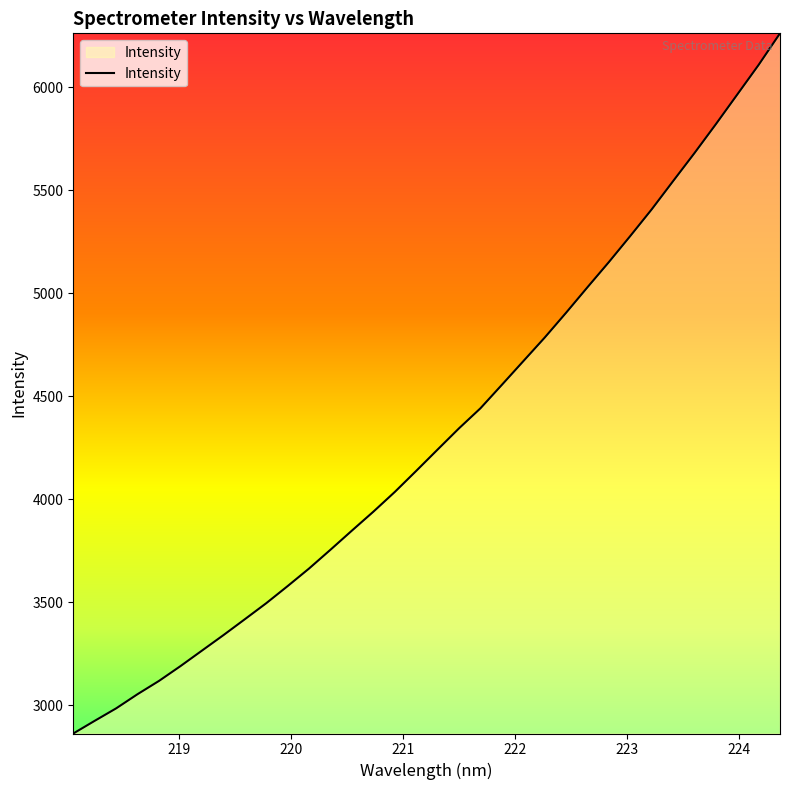

Count the number of categories in the chart.

34